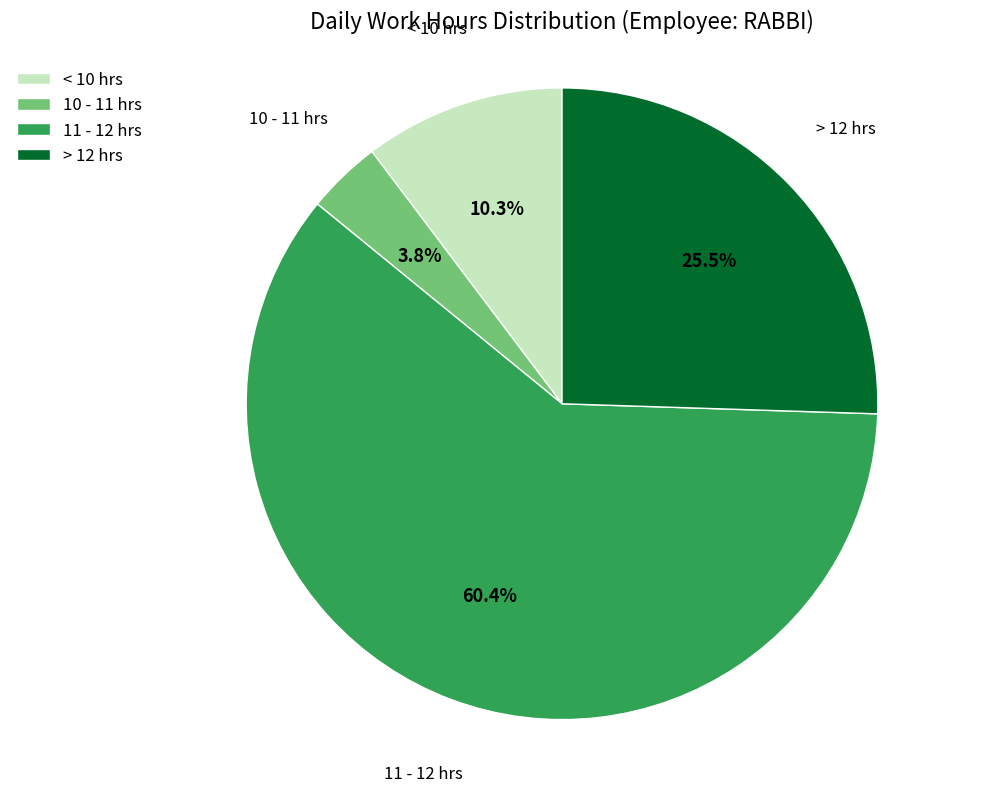

Count the number of slices in the pie.

4